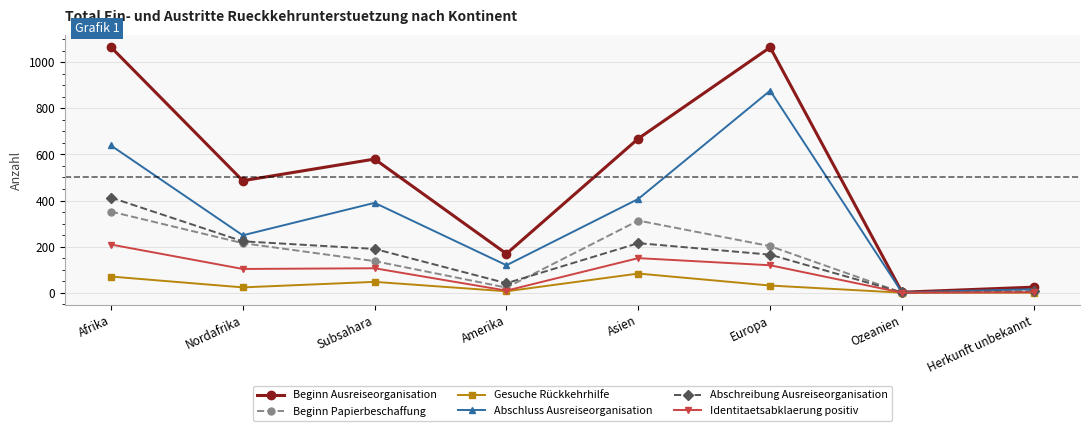

What is the maximum value shown in the chart?

1066